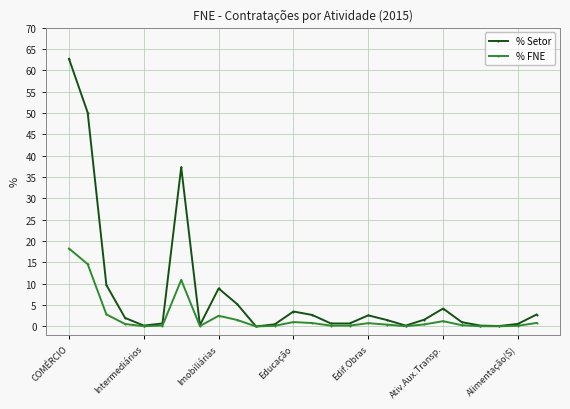

Does the chart have visible grid lines?

Yes